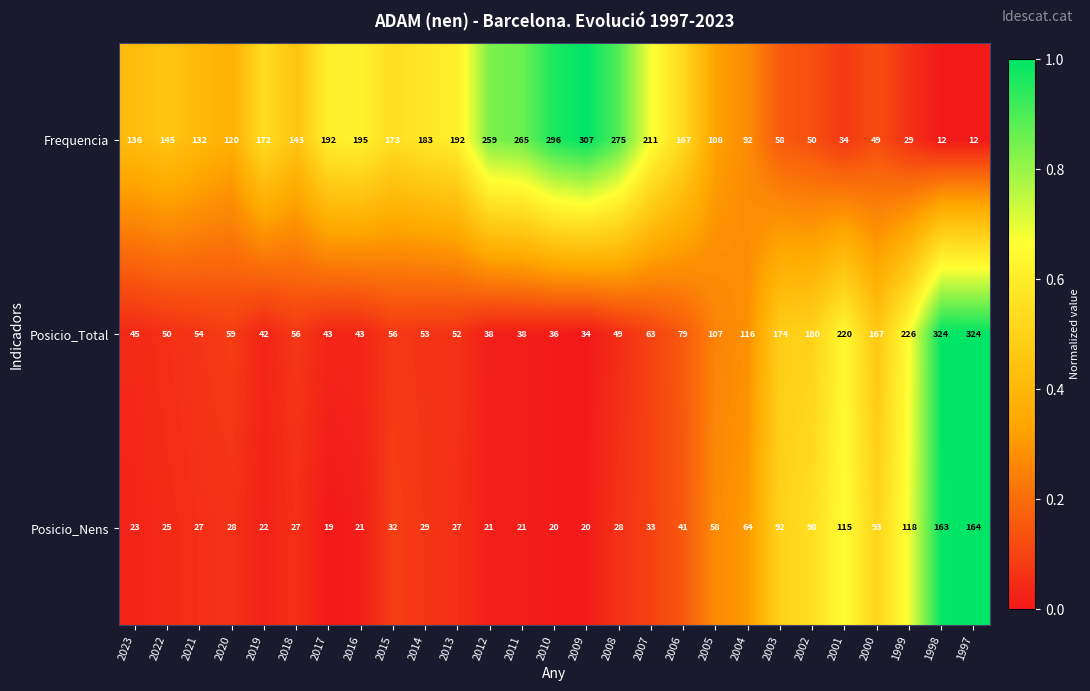

What is the difference between the second highest and minimum values in the Frequencia series?

284